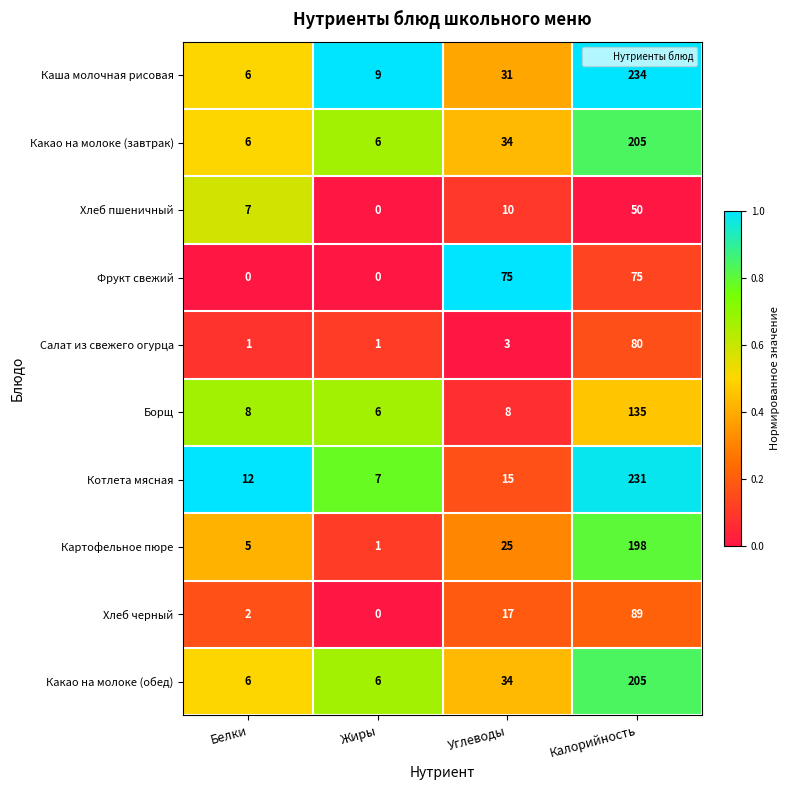

Is it true that Фрукт свежий equals 75 at Углеводы?

True